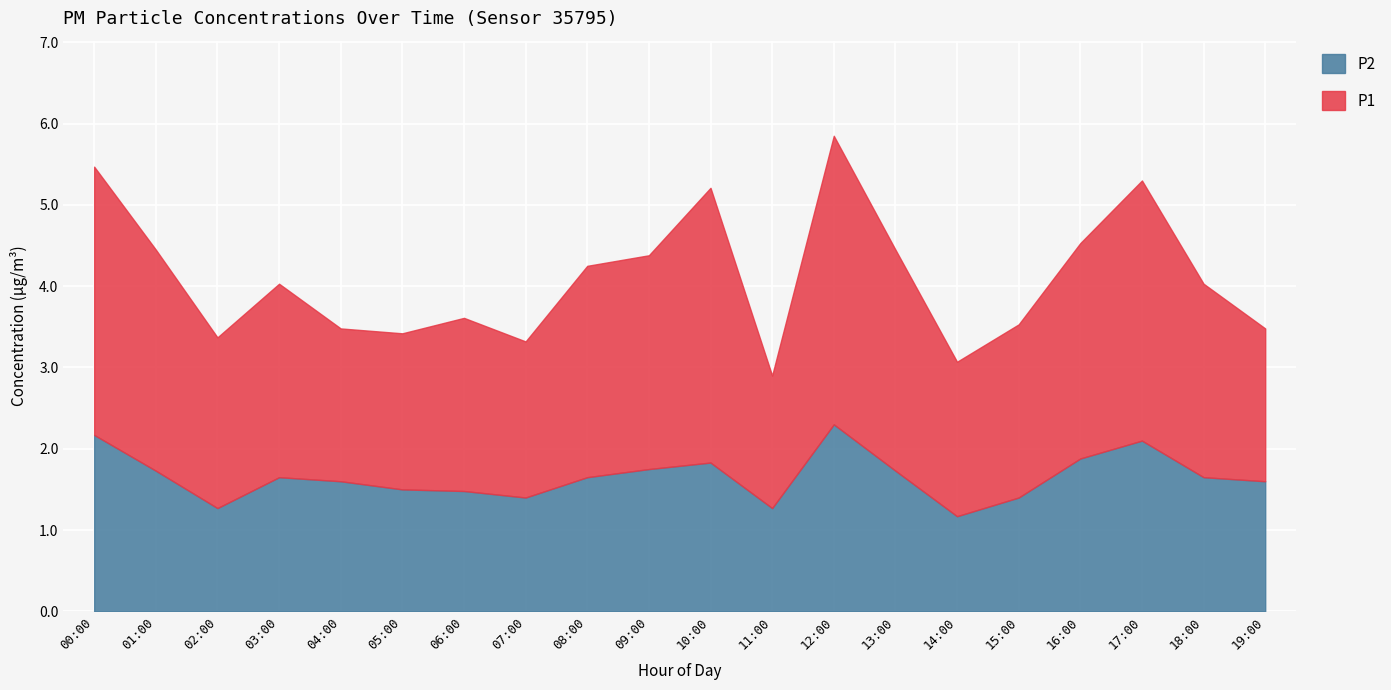

Reading left to right, list all the values displayed in this chart.

P1: 00:00=3.3	01:00=2.7	02:00=2.1	03:00=2.4	04:00=1.9	05:00=1.9	06:00=2.1	07:00=1.9	08:00=2.6	09:00=2.6	10:00=3.4	11:00=1.6	12:00=3.5	13:00=2.7	14:00=1.9	15:00=2.1	16:00=2.6	17:00=3.2	18:00=2.4	19:00=1.9
P2: 00:00=2.2	01:00=1.7	02:00=1.3	03:00=1.6	04:00=1.6	05:00=1.5	06:00=1.5	07:00=1.4	08:00=1.6	09:00=1.8	10:00=1.8	11:00=1.3	12:00=2.3	13:00=1.7	14:00=1.2	15:00=1.4	16:00=1.9	17:00=2.1	18:00=1.6	19:00=1.6